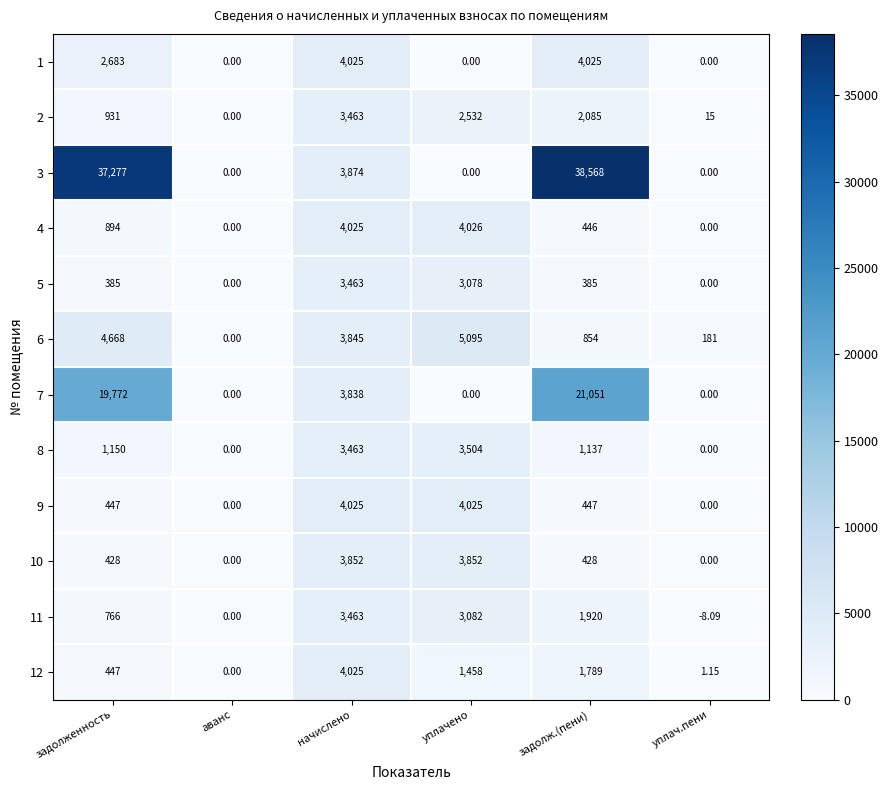

Which series has the widest spread of values?

3